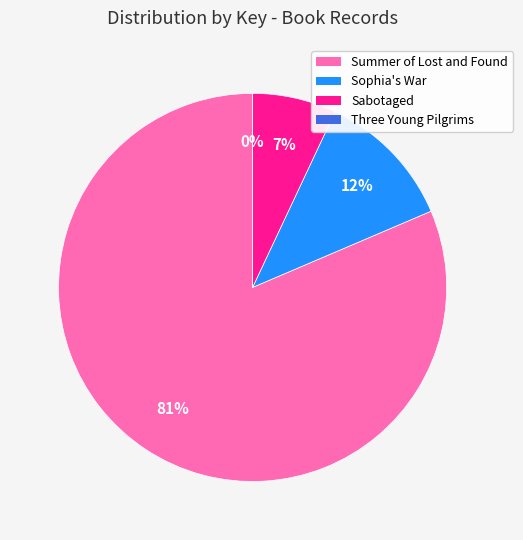

Do Sabotaged and Sophia's War together represent more than half of the pie?

No